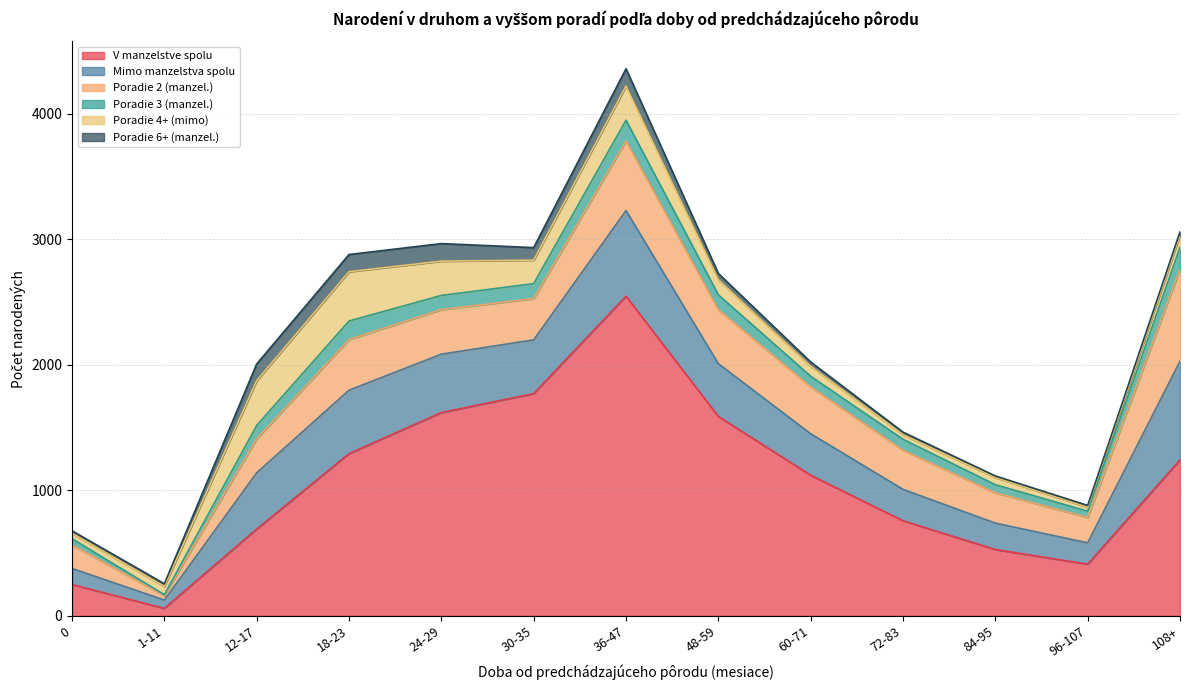

Where is Poradie 4+ (mimo) nearest to the value 212?

30-35